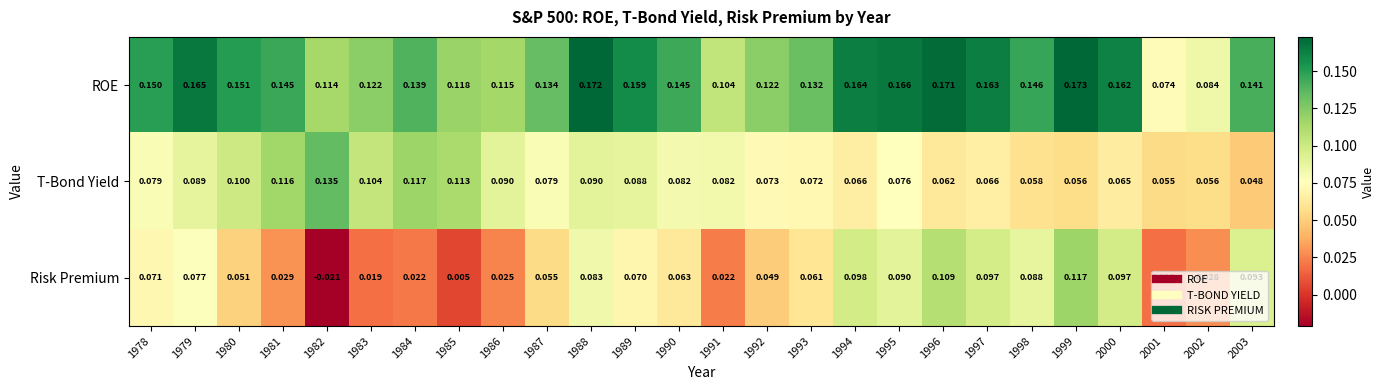

Is the value of T-Bond Yield at 1997 greater than the value of ROE at 1997?

No